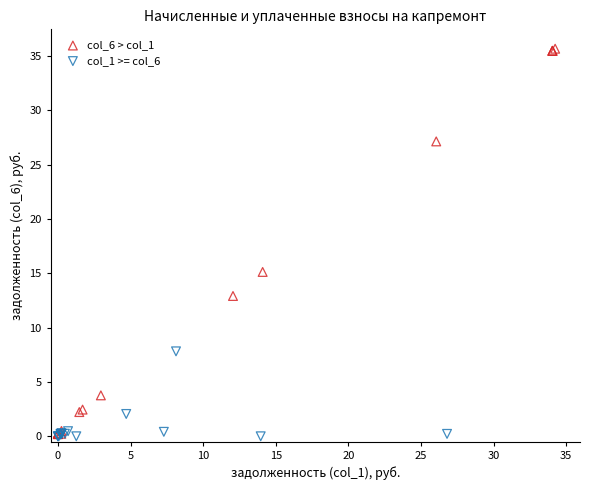

What are all the series names shown in the legend?

col_6 > col_1, col_1 >= col_6